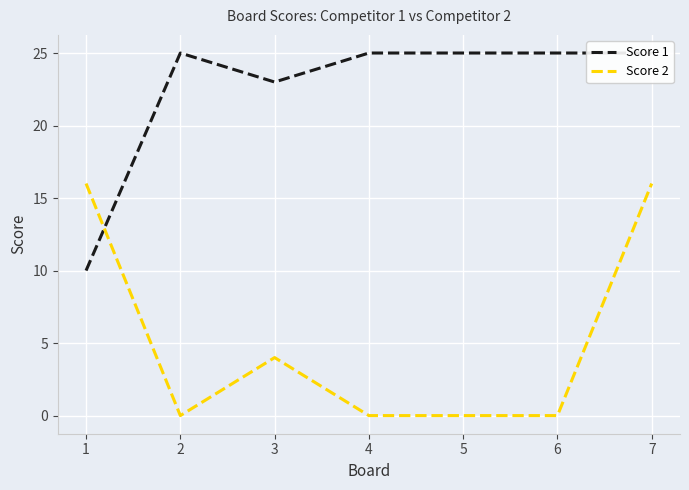

At which label is Score 2 closest to 8?

3